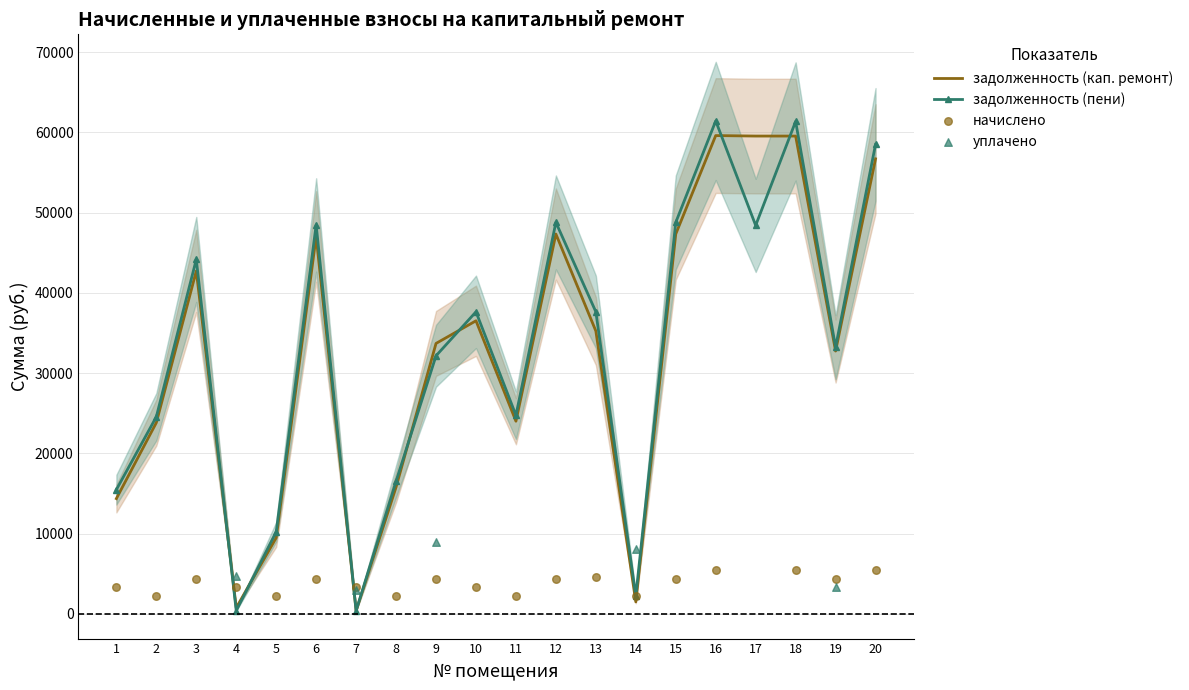

Which series has the largest total across all categories?

задолженность (пени)